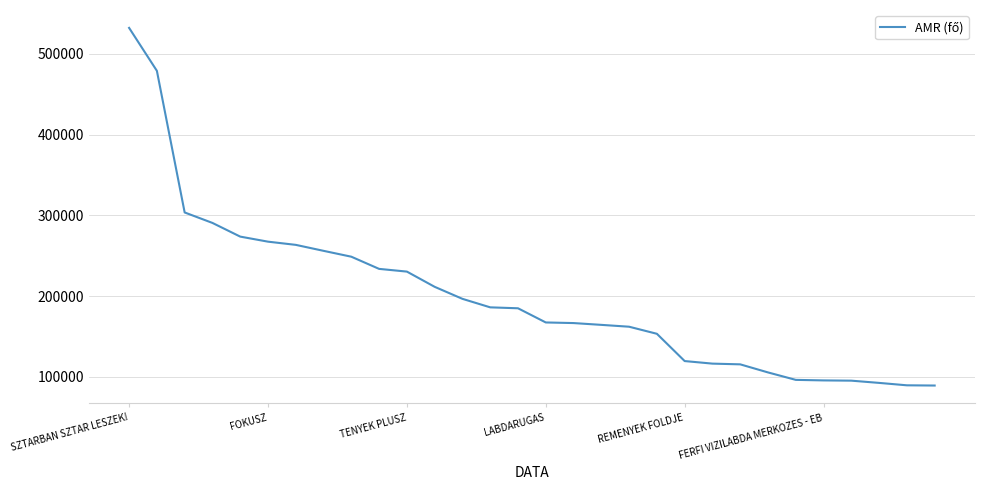

What is the difference between the maximum and minimum values?

442753